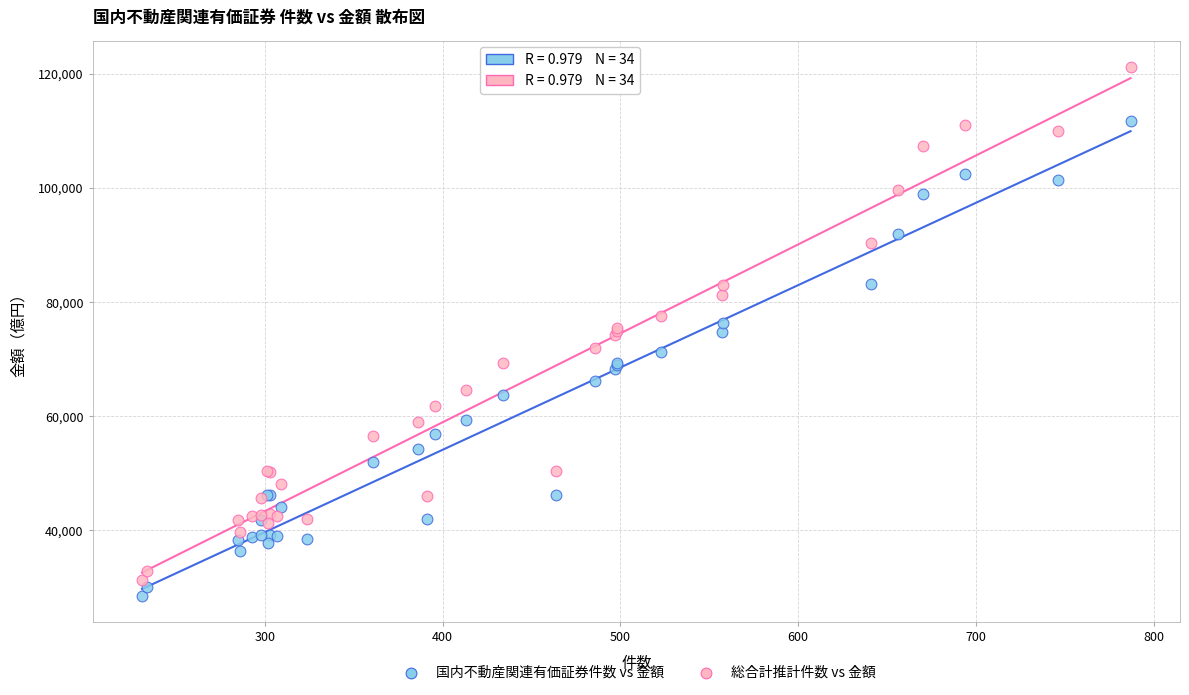

Which series has the widest spread of Y values?

総合計推計件数 vs 金額